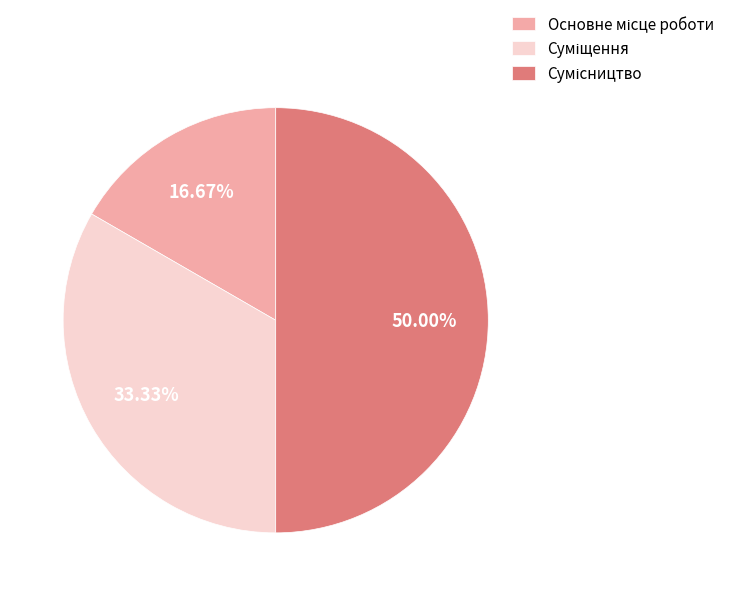

How many segments does this pie chart have?

3